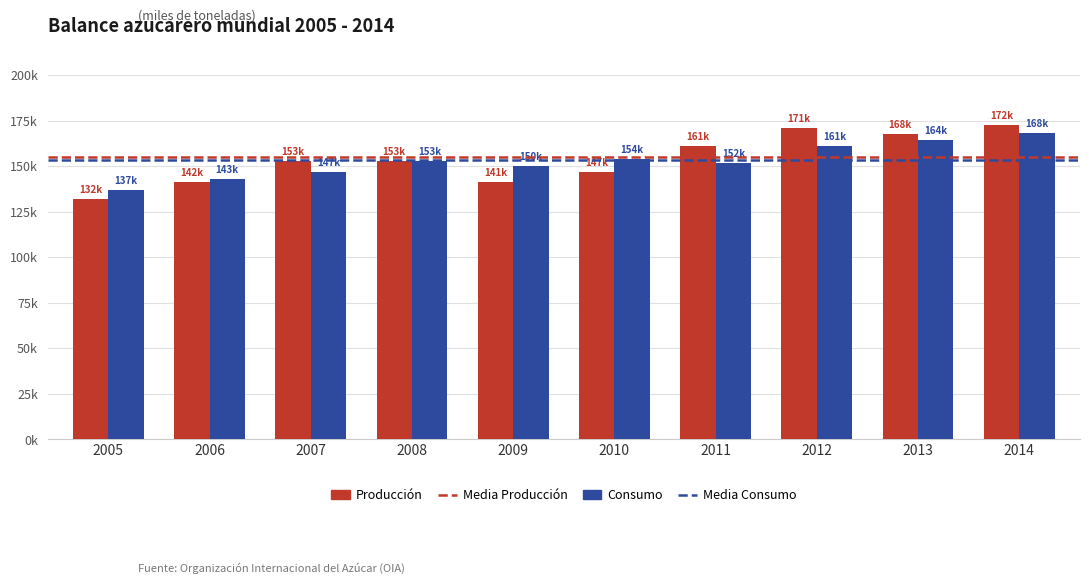

Are the bars grouped side by side (vs. stacked)?

Yes